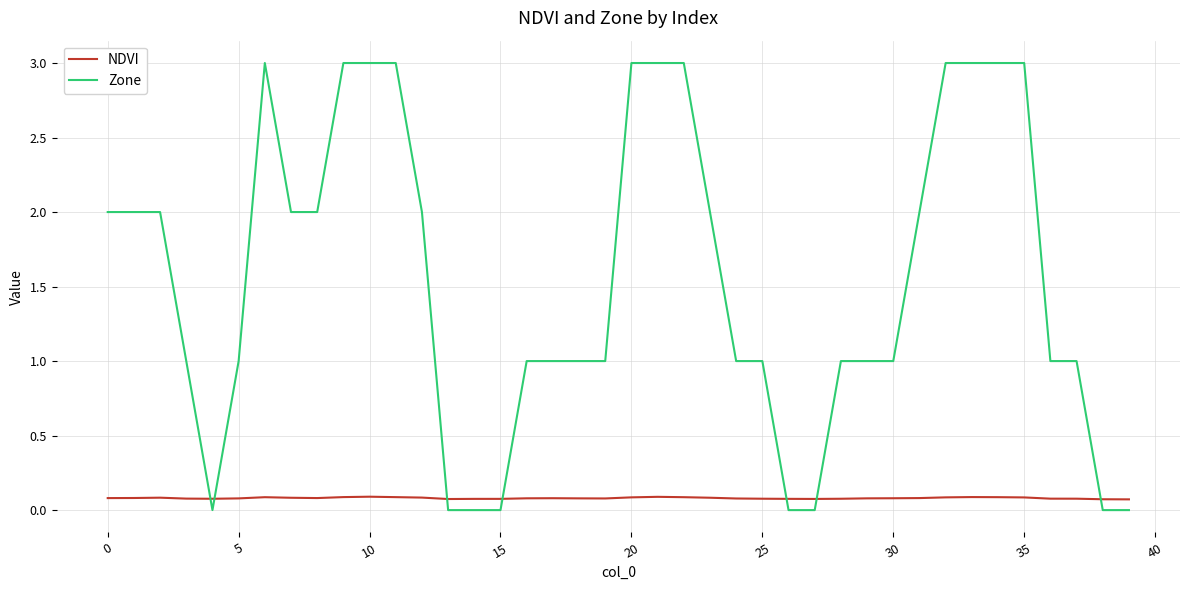

What is the difference between the maximum and minimum values in the Zone series?

3.0